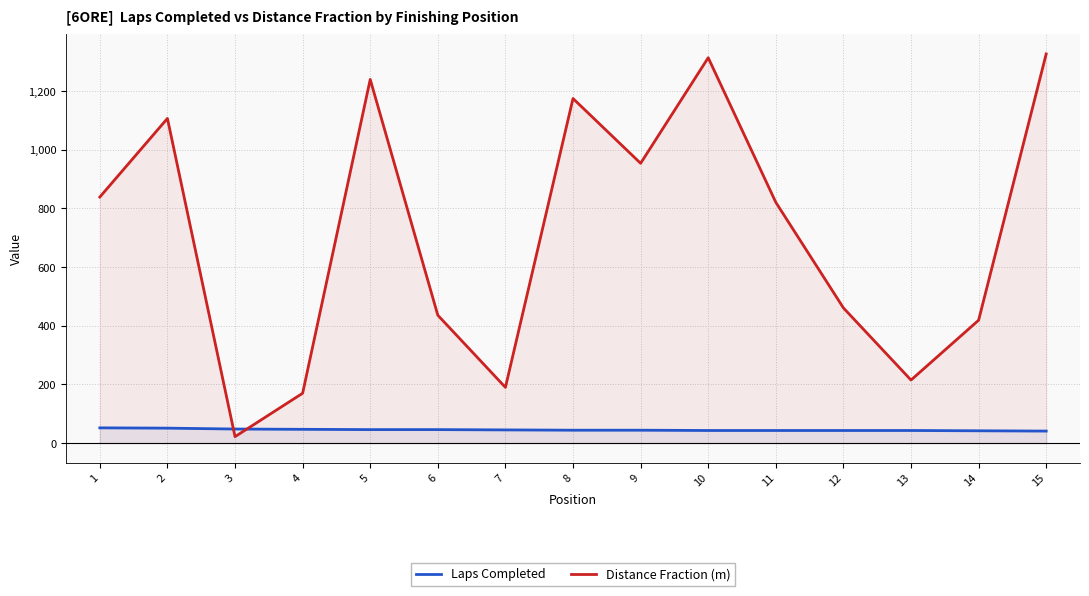

What are all the series names shown in the legend?

Laps Completed, Distance Fraction (m)